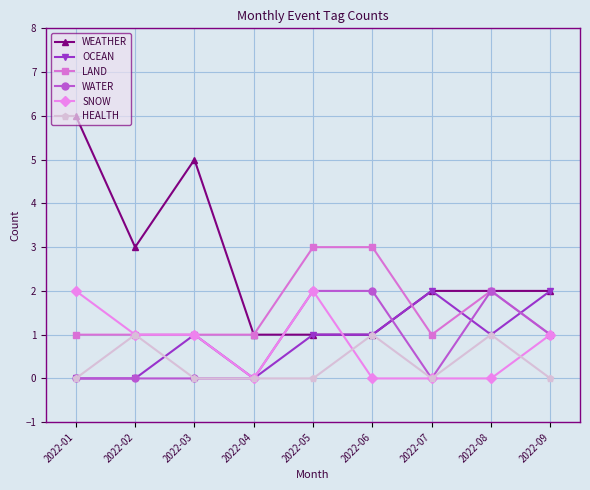

How many series are shown in this chart?

6